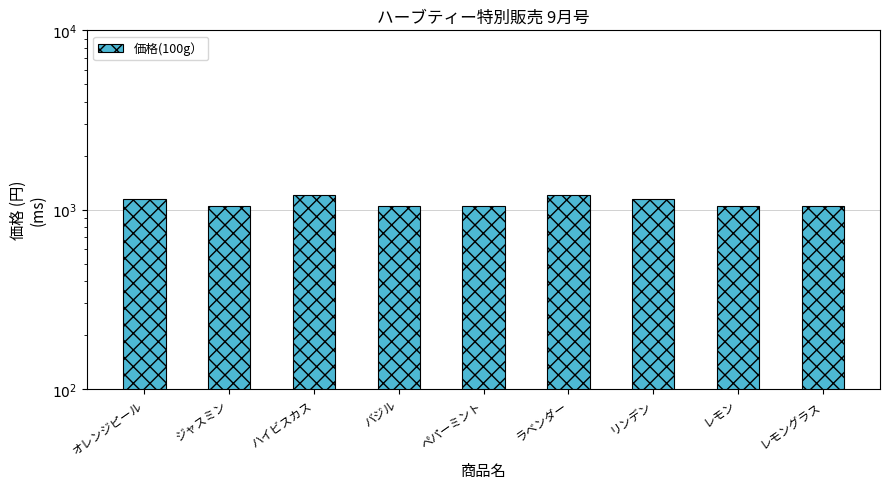

Where is the data nearest to the value 1125?

オレンジピール